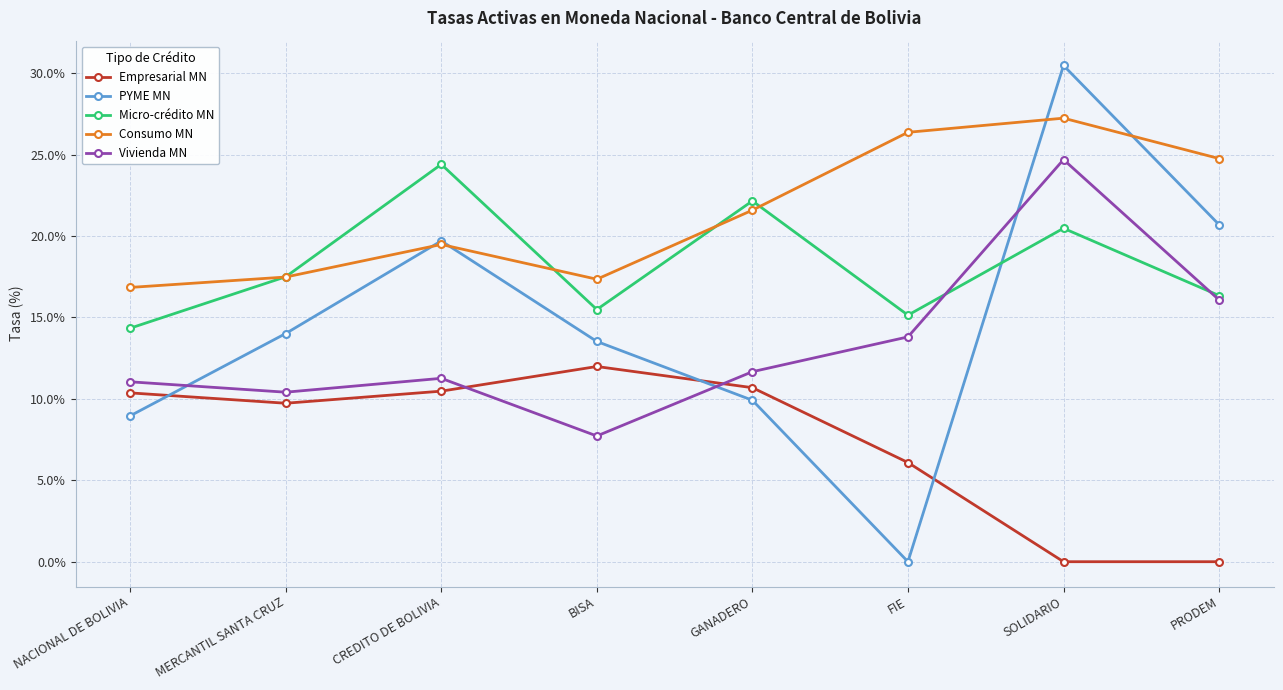

How many data points in PYME MN are less than 14?

4